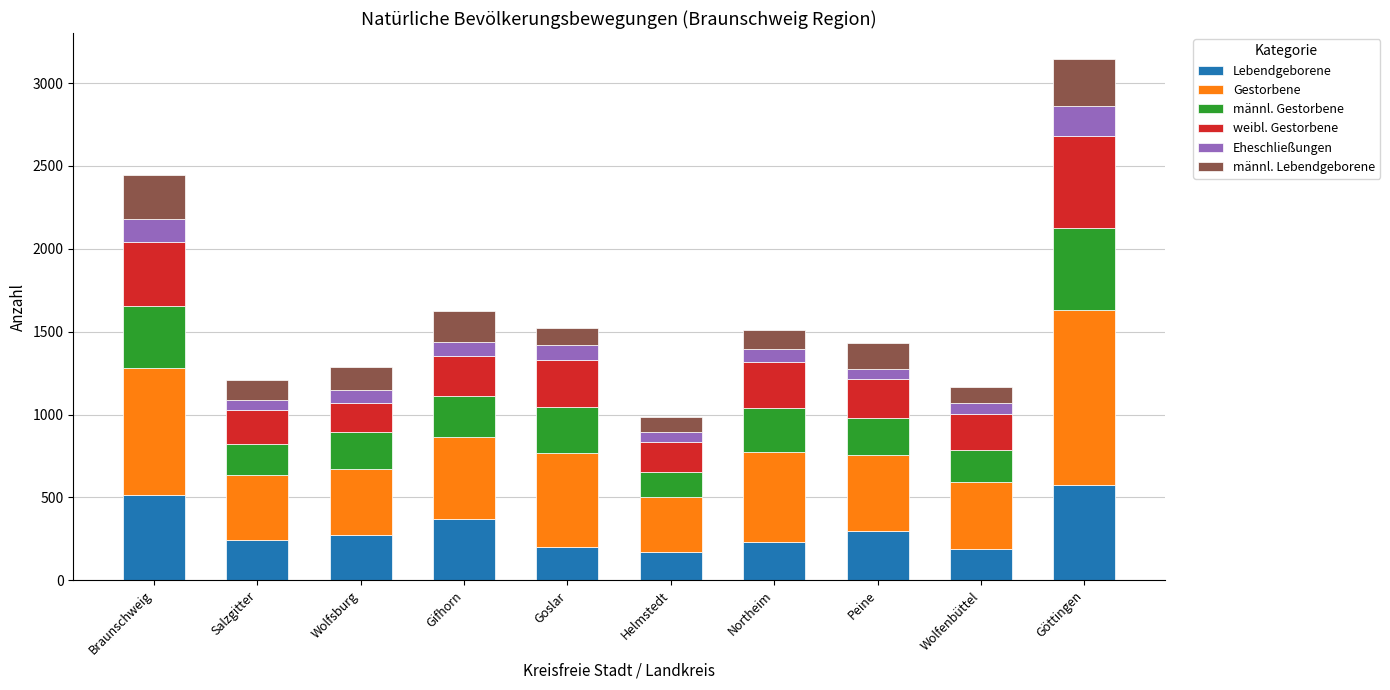

What is the maximum value for Lebendgeborene?

573